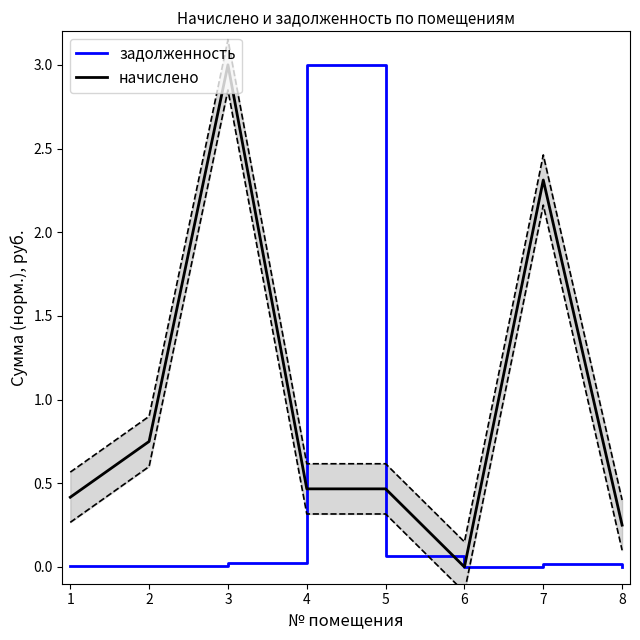

How many interior local valleys does the задолженность series have?

1